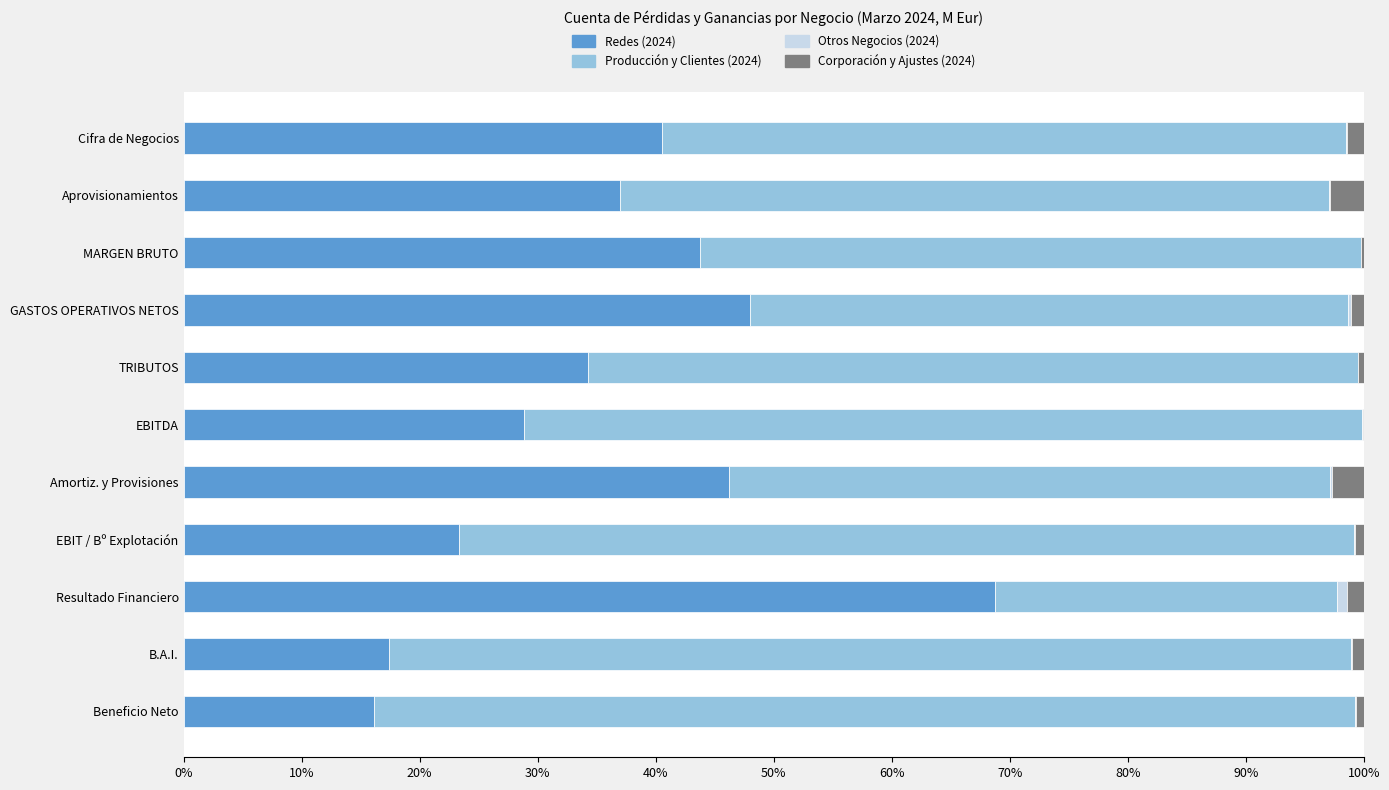

What is the maximum value for Redes (2024)?

68.7